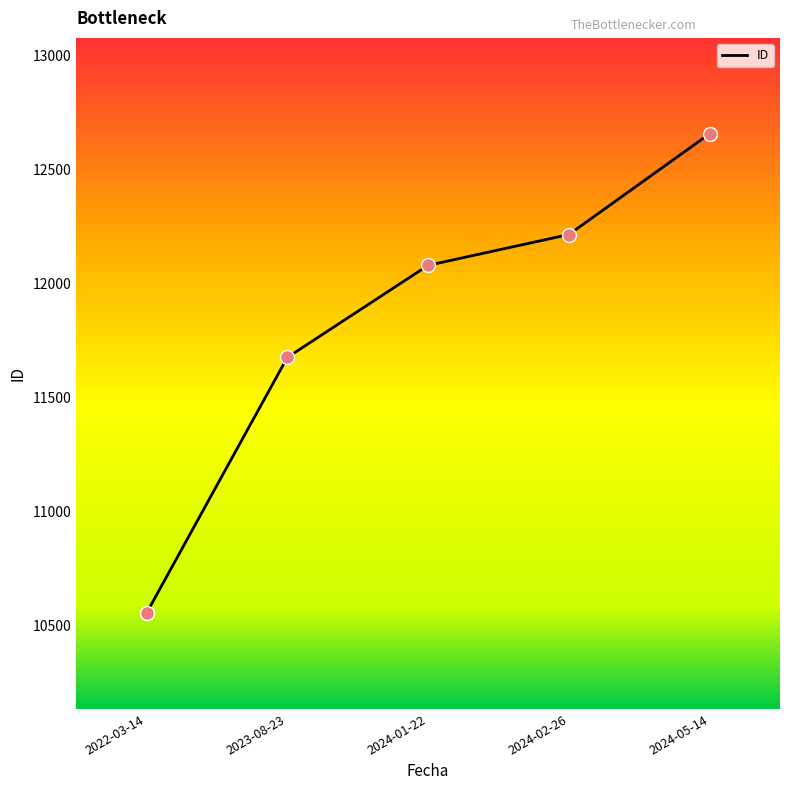

What is the ratio of the value at 2023-08-23 to the value at 2022-03-14?

1.1